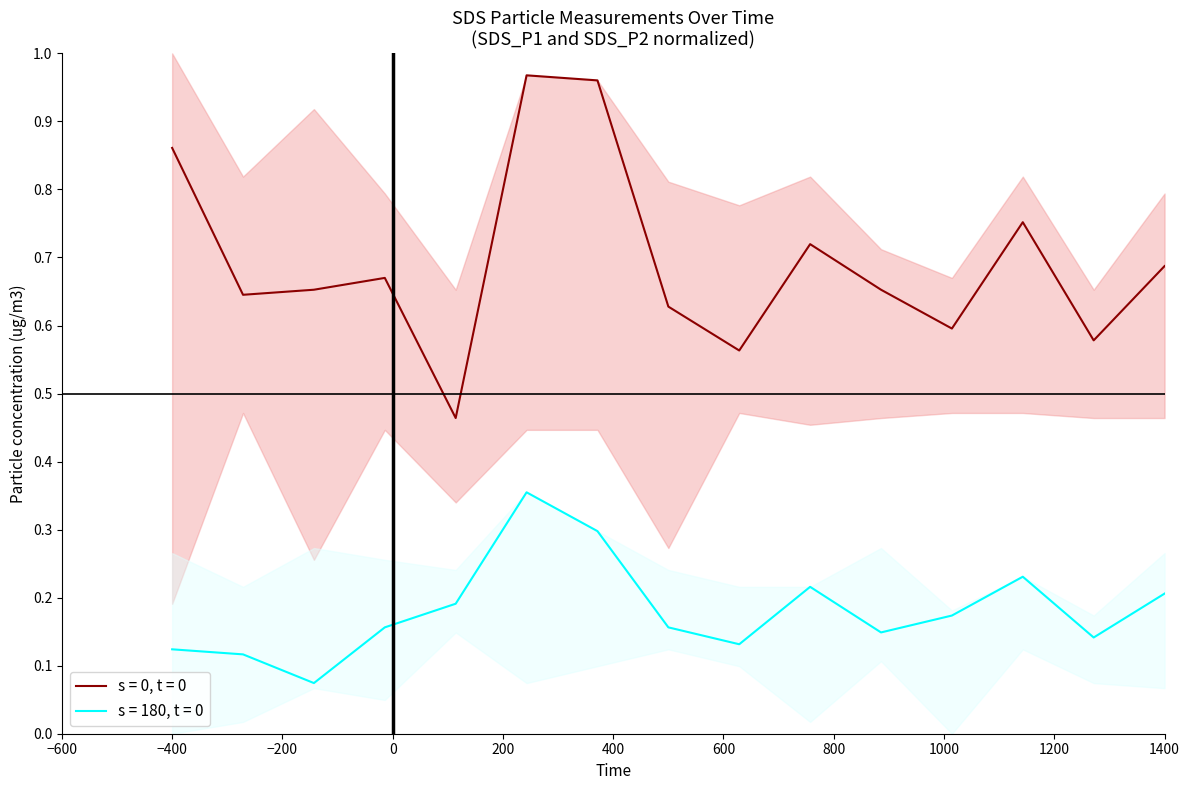

What is the label of the 9th point from the right?

02:13